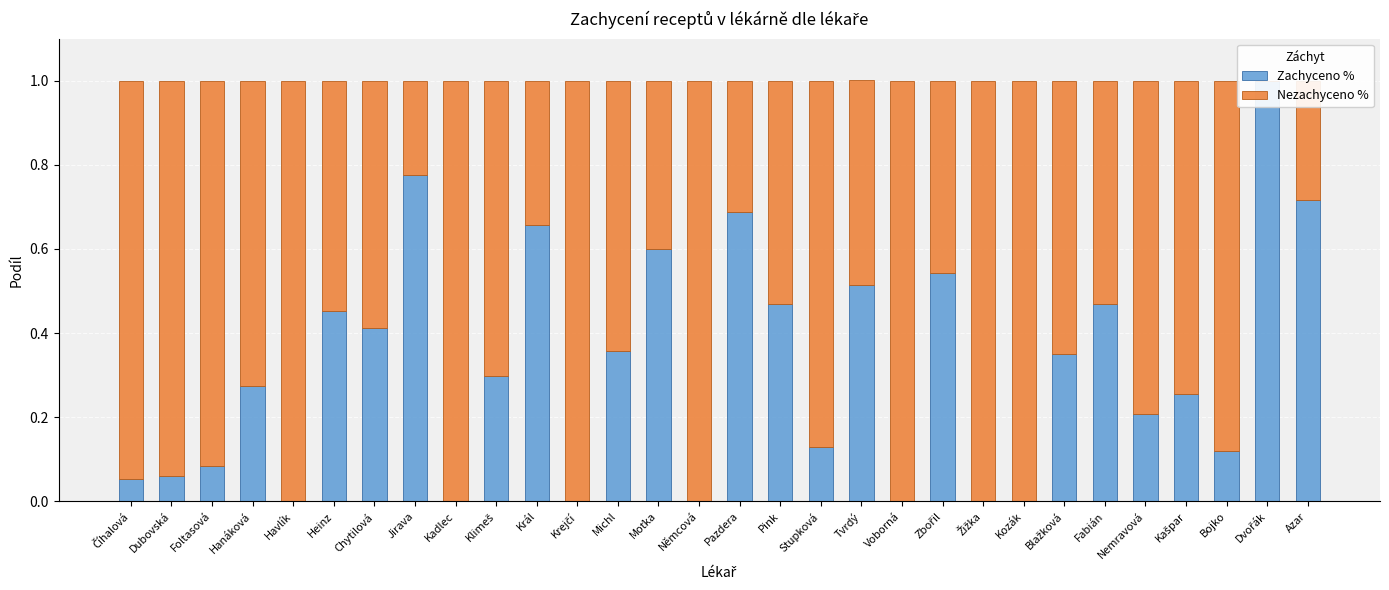

Is the value of Zachyceno % at Heinz greater than the value of Nezachyceno % at Hanáková?

No